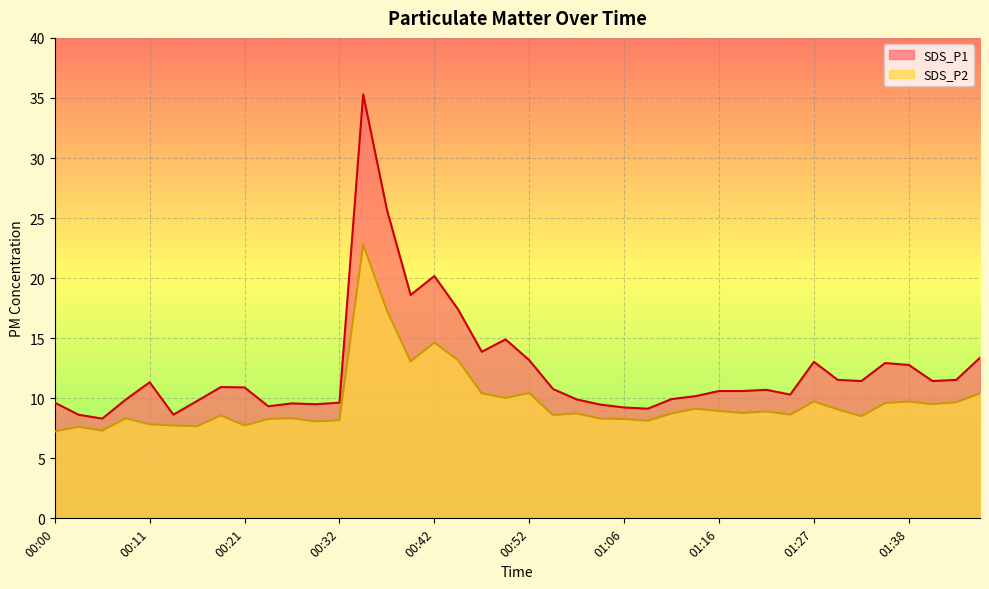

Count the number of categories in the chart.

40